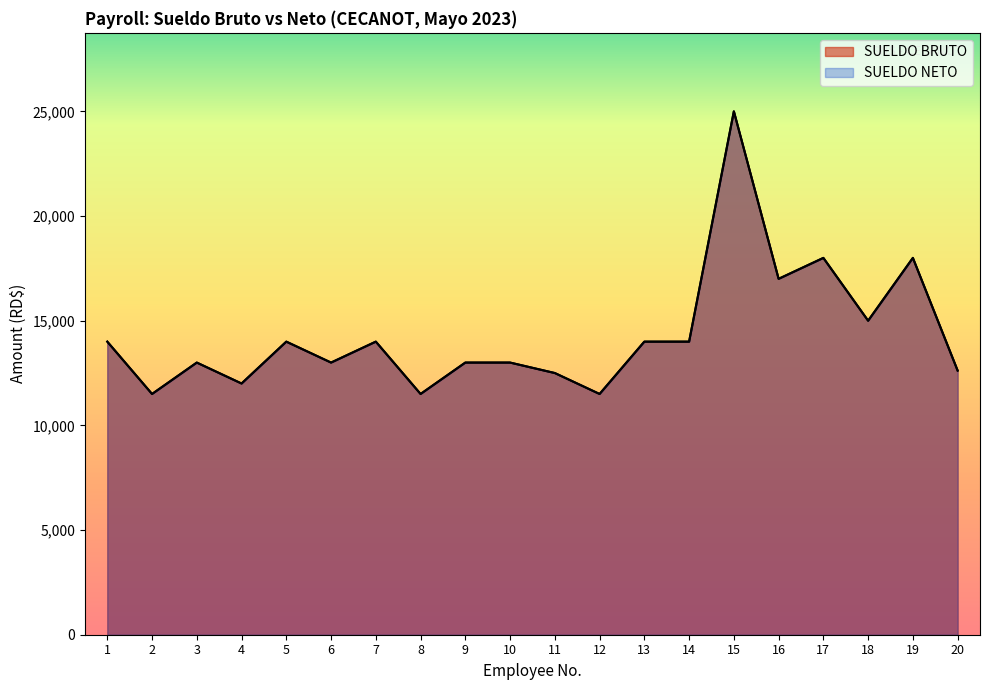

What is the sum of the SUELDO NETO values at 17 and 6?

31000